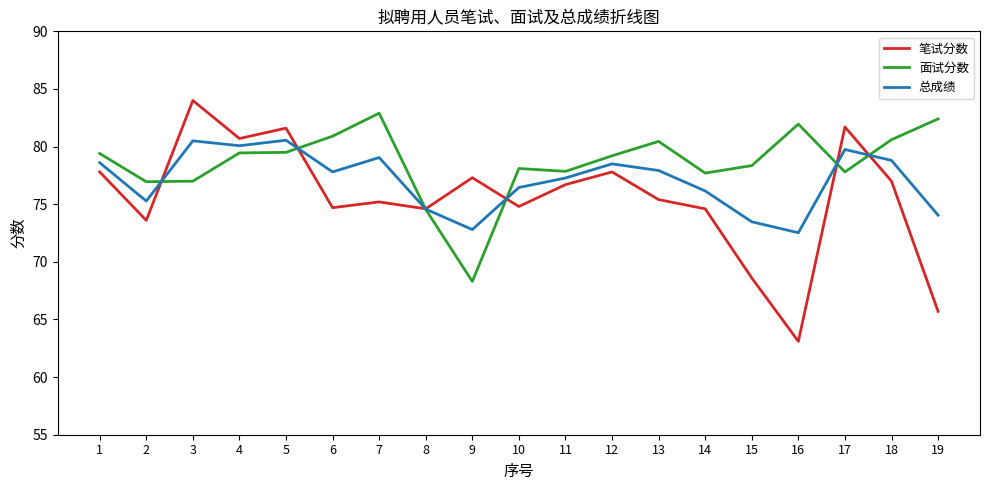

Which series has the largest range (max minus min)?

笔试分数